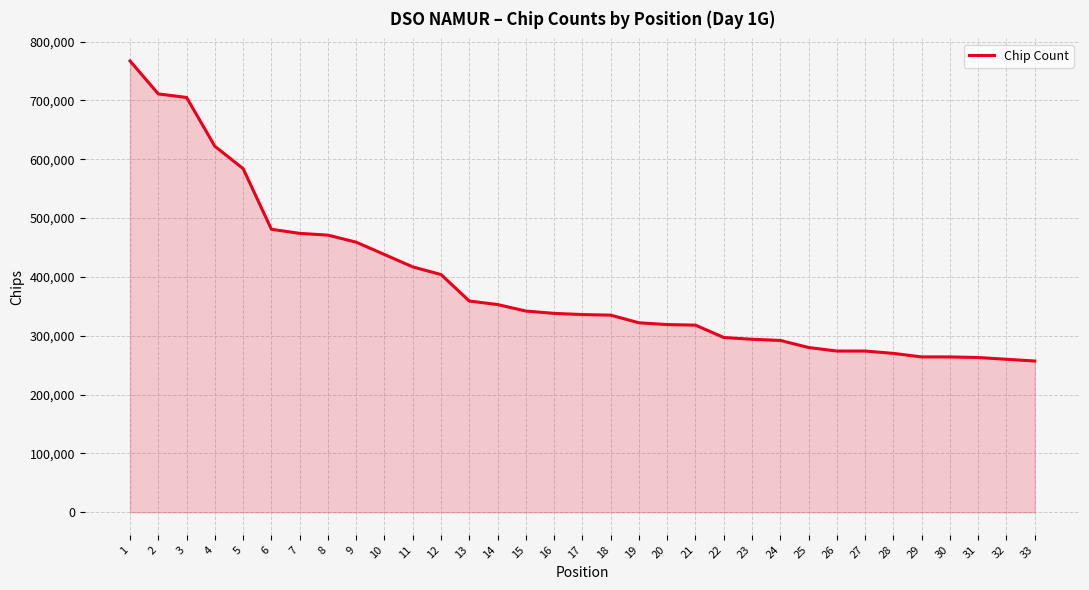

Where does the data first go above 336000?

1